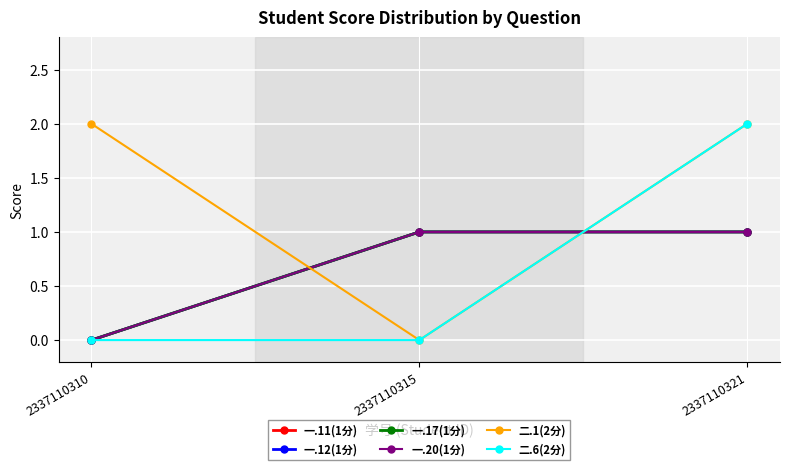

What is the difference between the 一.11(1分) values at 2337110310 and 2337110321?

1